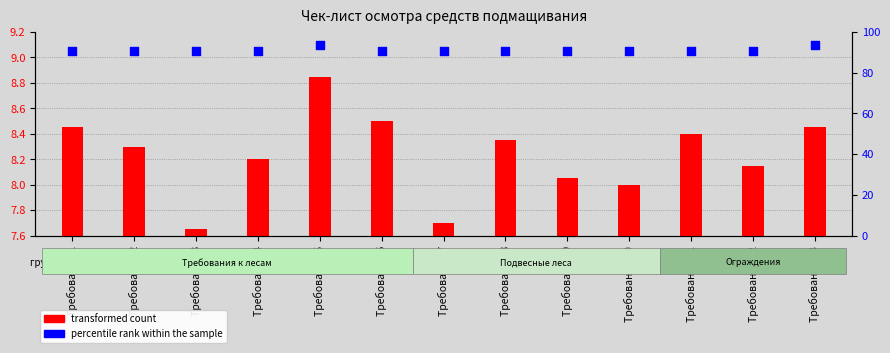

Which series has the largest total across all categories?

percentile rank within the sample